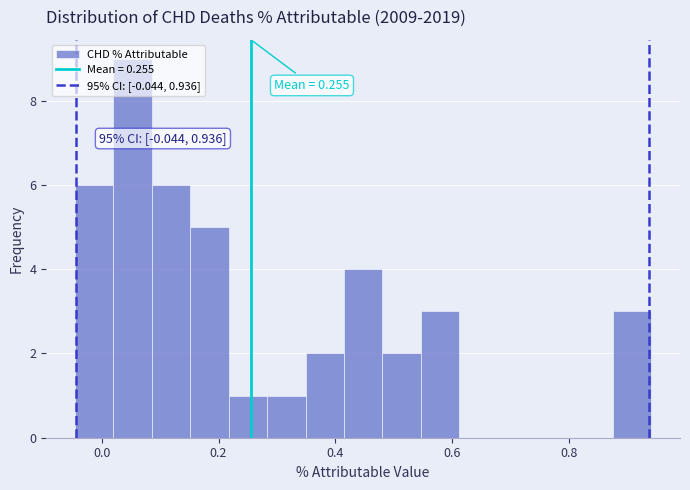

Around what value on the x-axis is the tallest bar? Give the approximate position of its centre, as read against the axis.

0.06